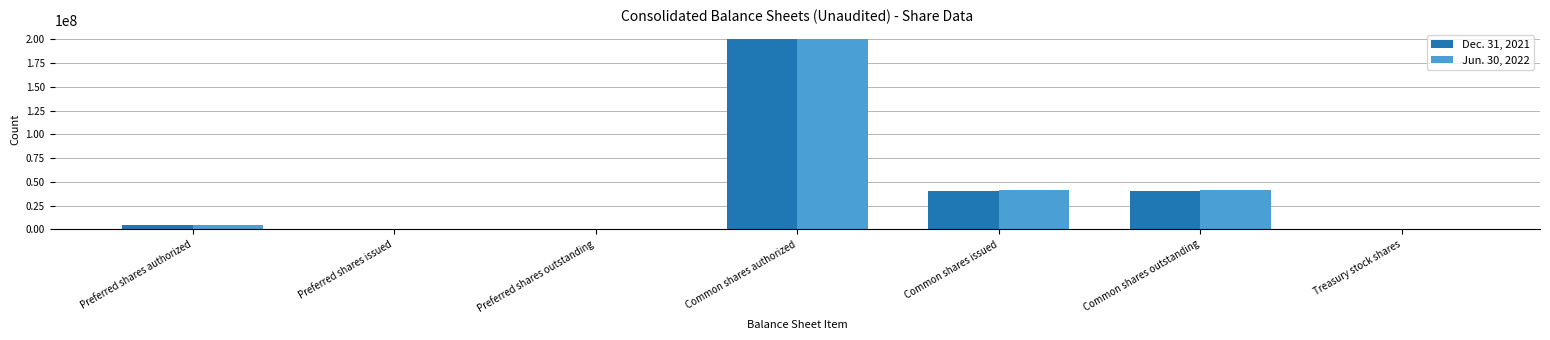

Is the value of Jun. 30, 2022 at Common shares issued greater than the value of Dec. 31, 2021 at Preferred shares issued?

Yes